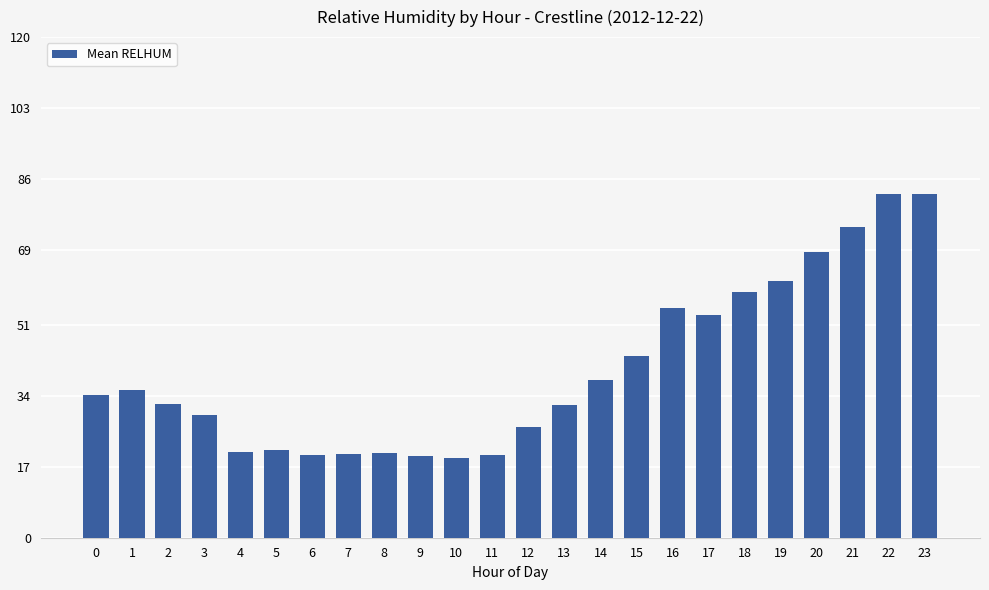

The value at 1 is 7.4. True or false?

False